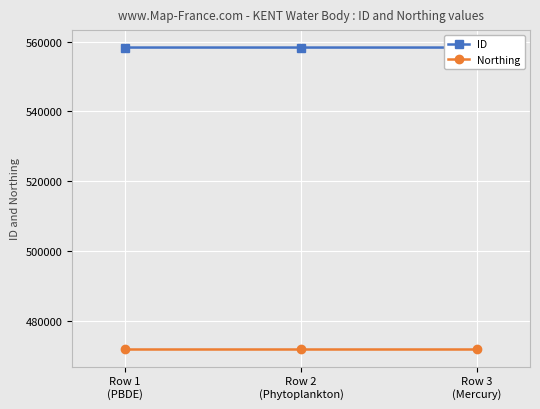

Reading left to right, transcribe all the data shown in this chart.

ID: 558319	558317	558316
Northing: 471791	471791	471791